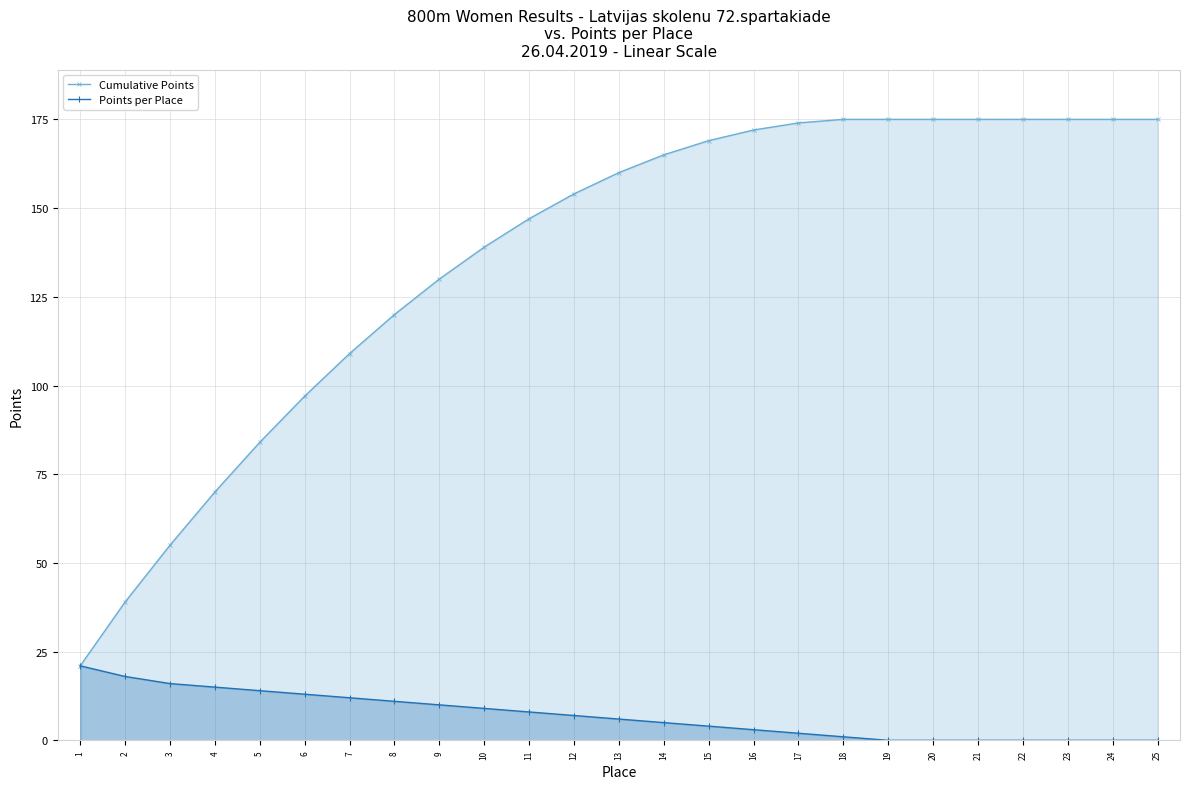

True or false: Points per Place and Cumulative Points intersect in this chart.

False